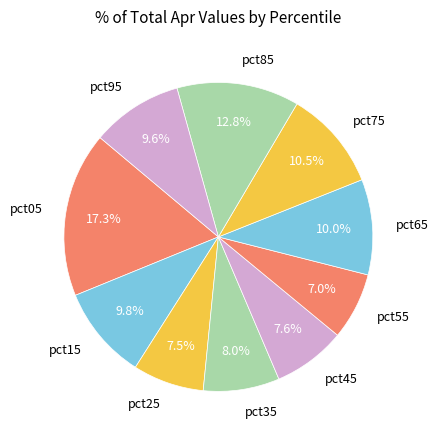

True or false: pct35 accounts for 8% of the total.

True